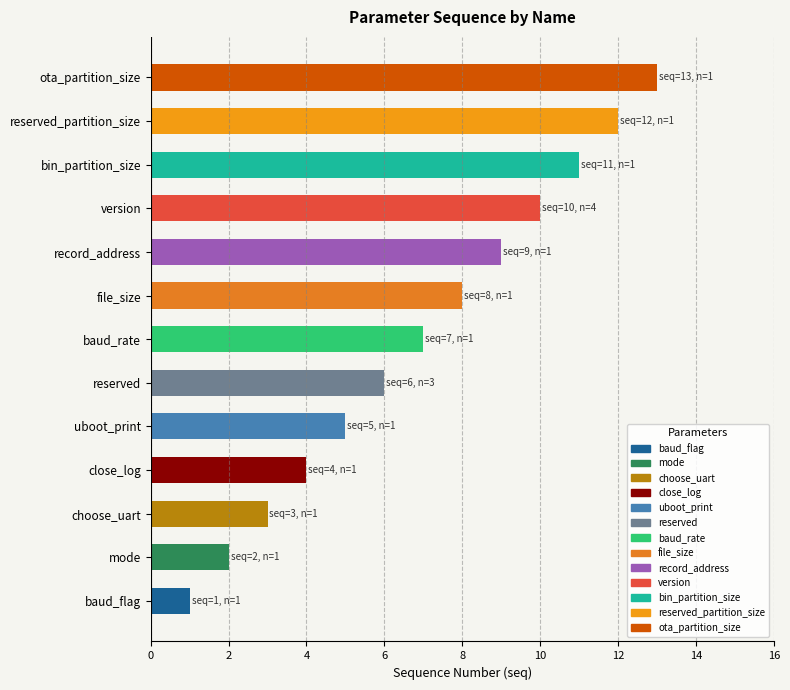

The chart shows a value of 4 at bin_partition_size. True or false?

False